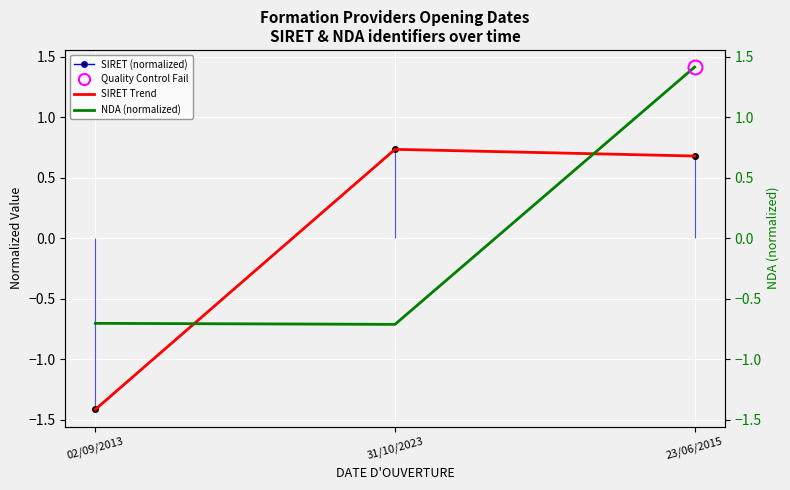

What is the value of the NDA (normalized) point at the 2nd from the left?

-0.7